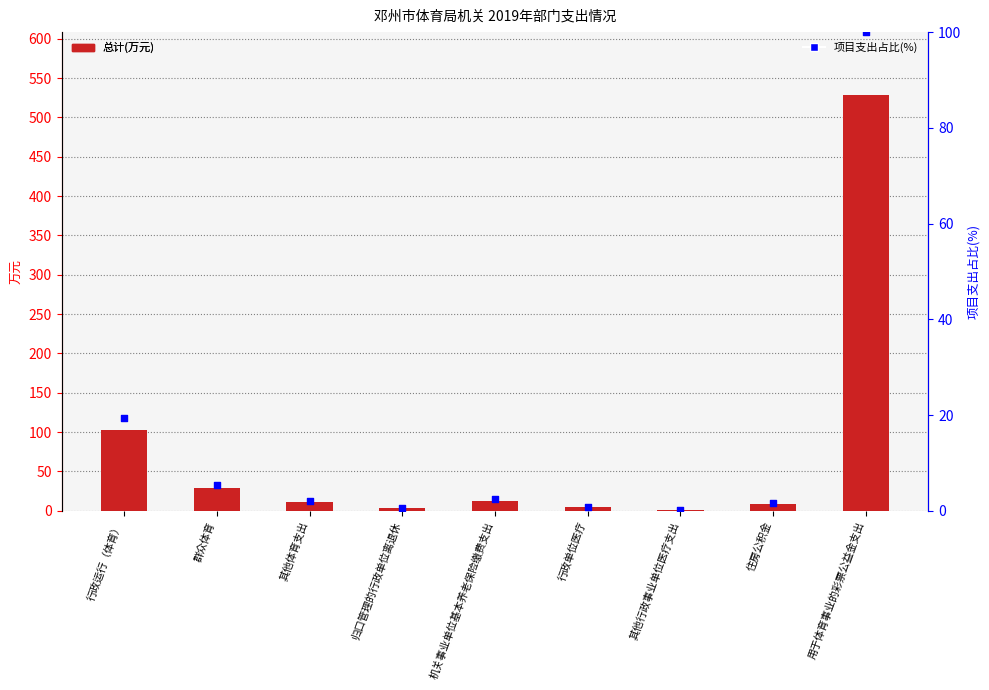

What are all the series names shown in the legend?

总计(万元), 项目支出占比(%)